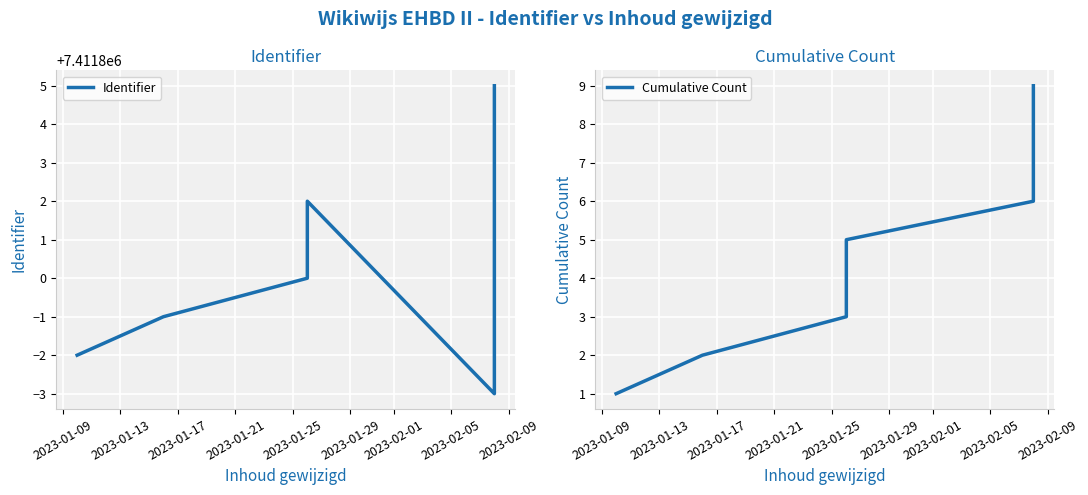

What is the difference between the Identifier values at 2023-01-17 and 2023-01-25?

2